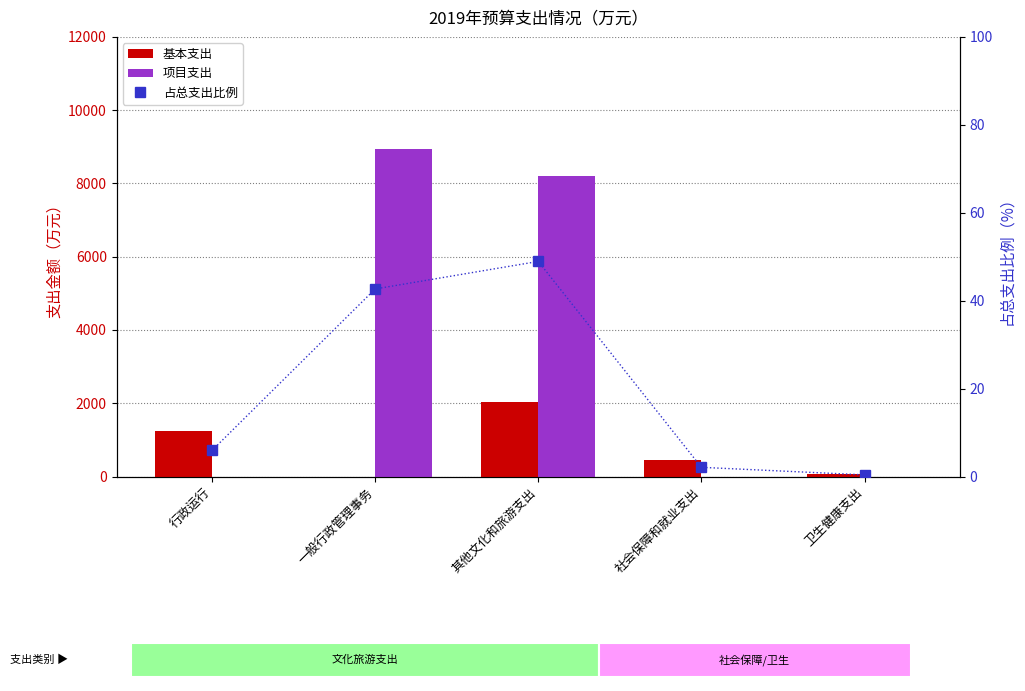

Is the value of 基本支出 at 行政运行 greater than the value of 项目支出 at 卫生健康支出?

Yes